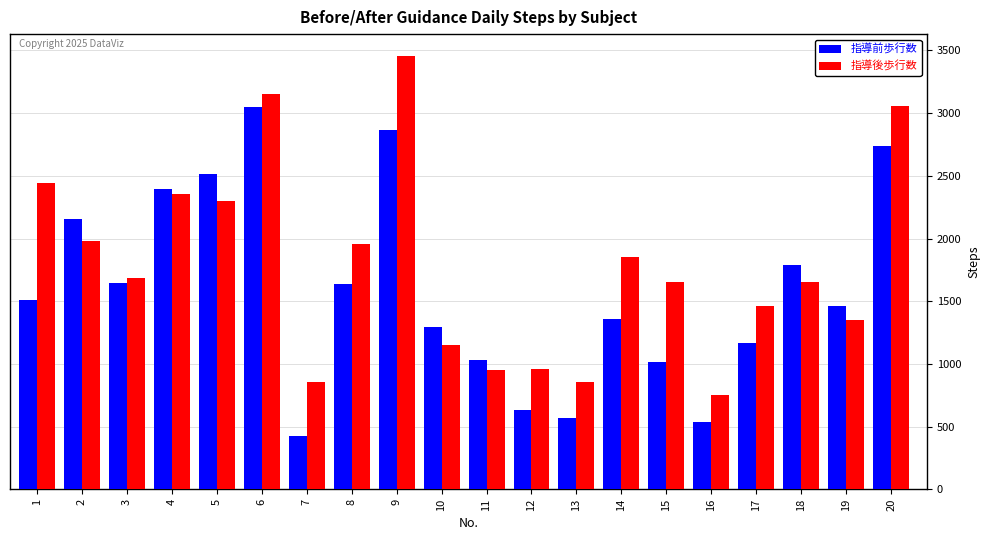

What is the difference between the maximum and minimum values in the 指導前歩行数 series?

2626